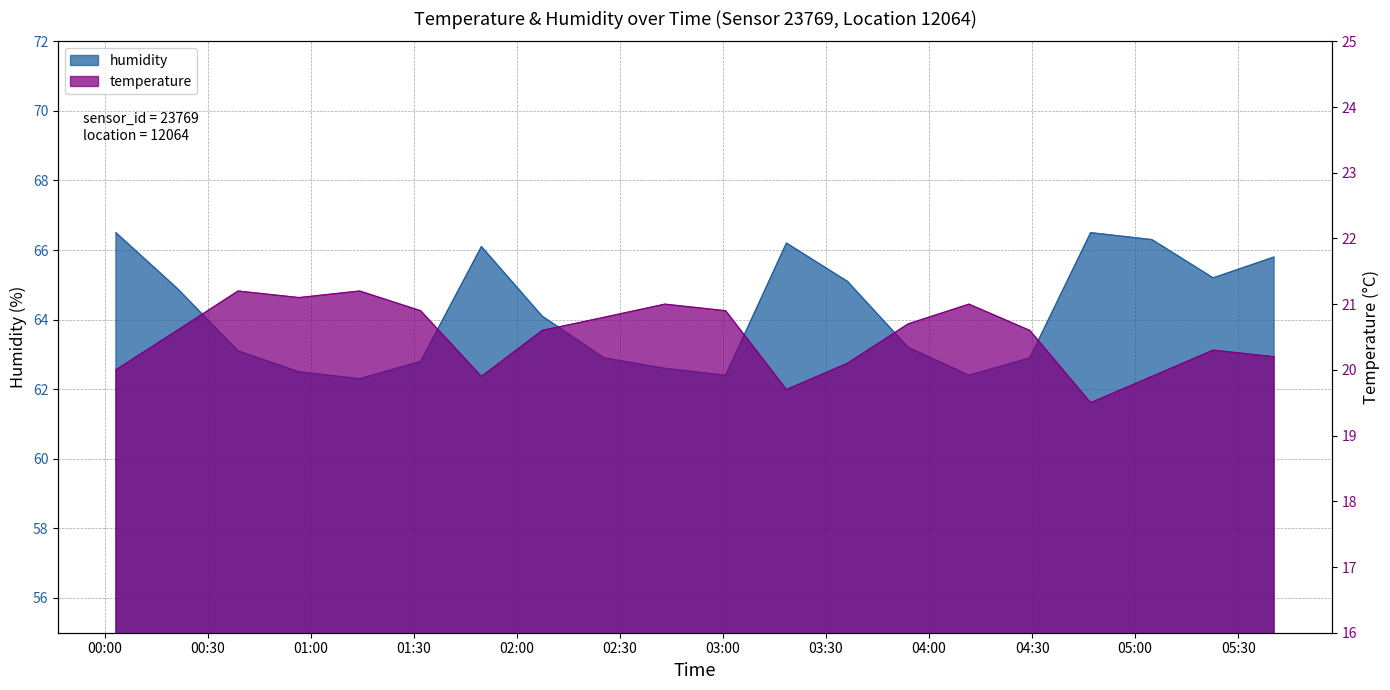

The temperature series shows 20.2 at 05:40. True or false?

True